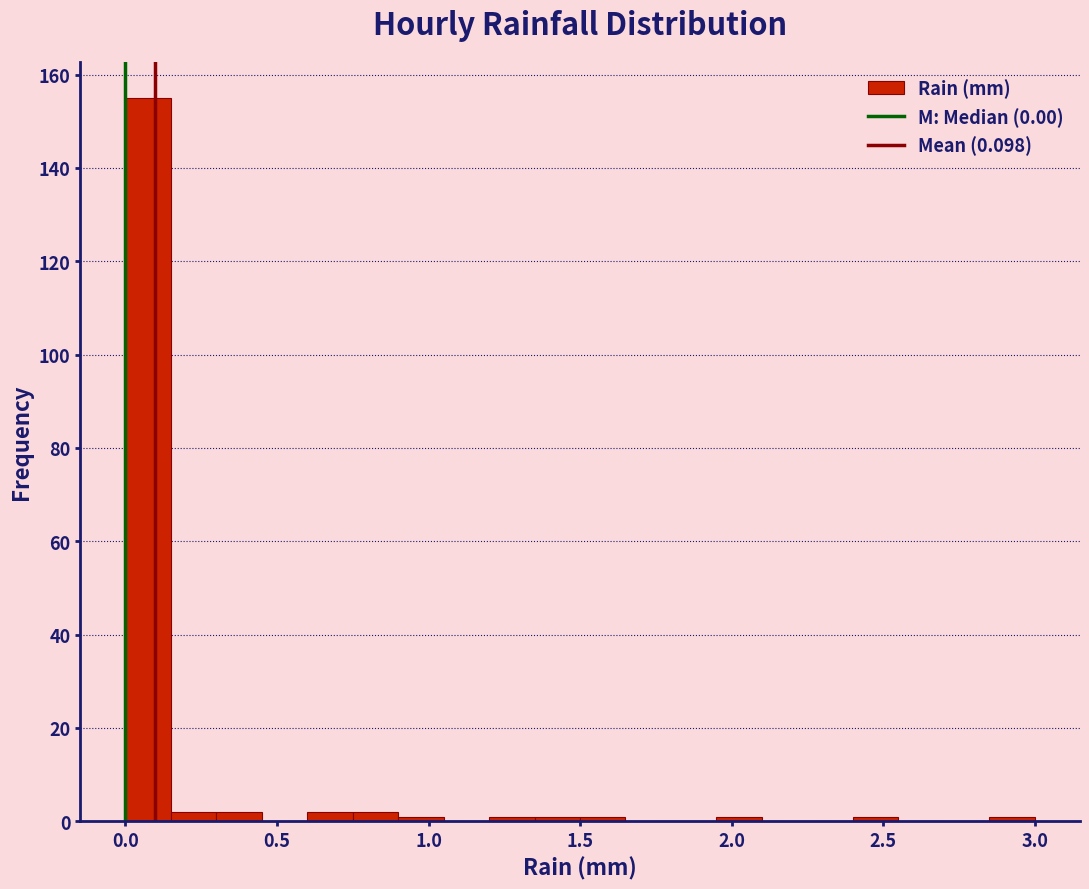

Read against the x-axis, roughly where is the centre of the tallest bar?

0.10